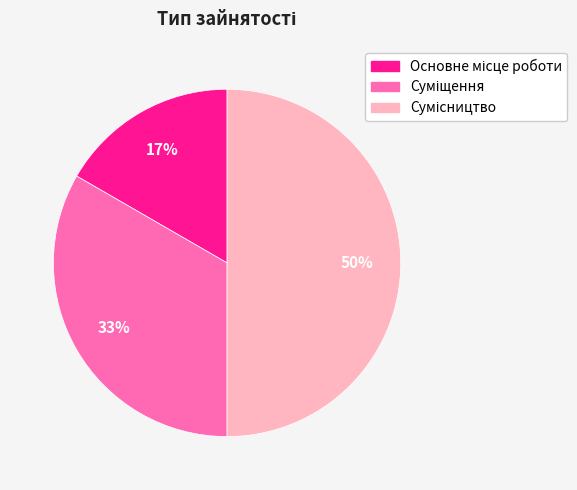

To the nearest percent, what is the difference between the largest and smallest slice percentages?

33%